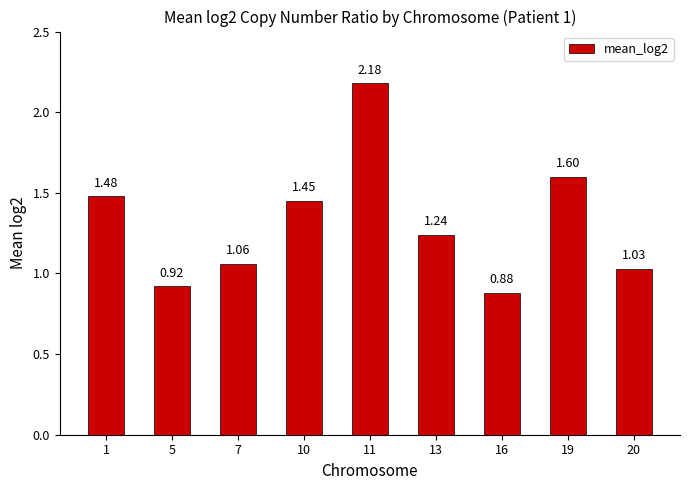

Is it true that the value at 5 is 0.3?

False